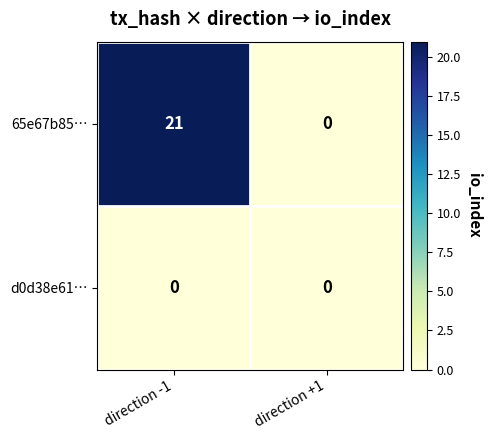

What is the difference between the 65e67b85… values at direction +1 and direction -1?

21